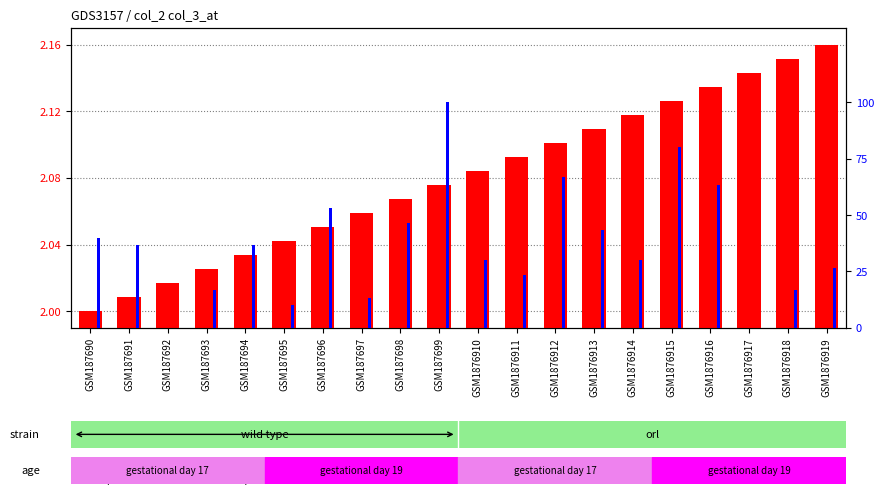

At how many categories does at least one series exceed 33?

10